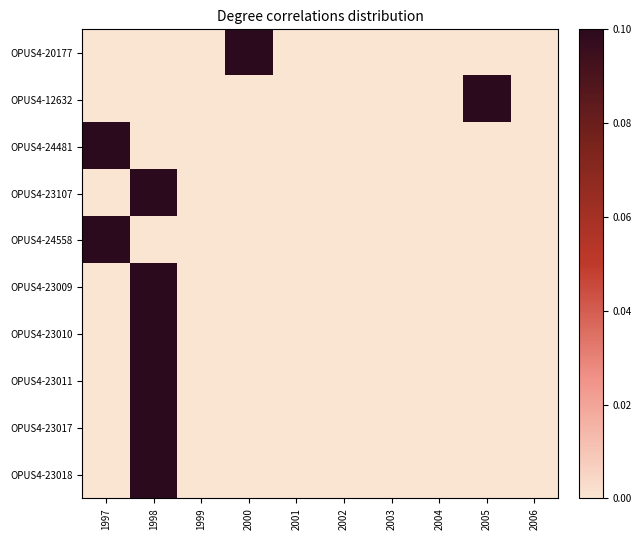

Between 2000 and 2004, which is larger?

2000